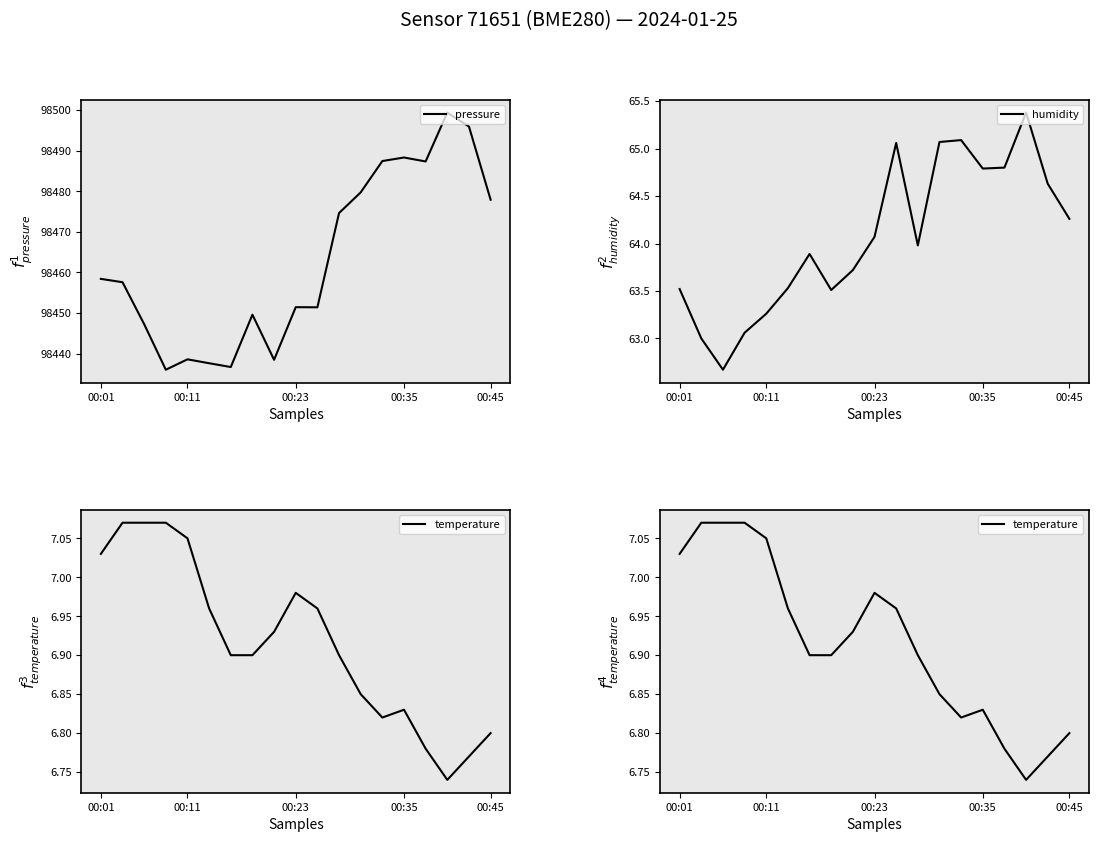

True or false: pressure has a value of 98438.6 at 00:11.

True